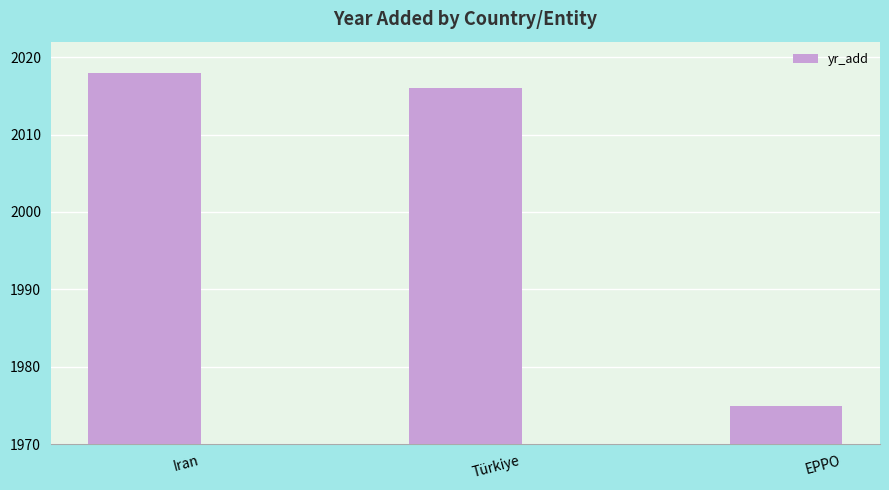

Reading right to left, list all the values displayed in this chart.

EPPO=1975	Türkiye=2016	Iran=2018